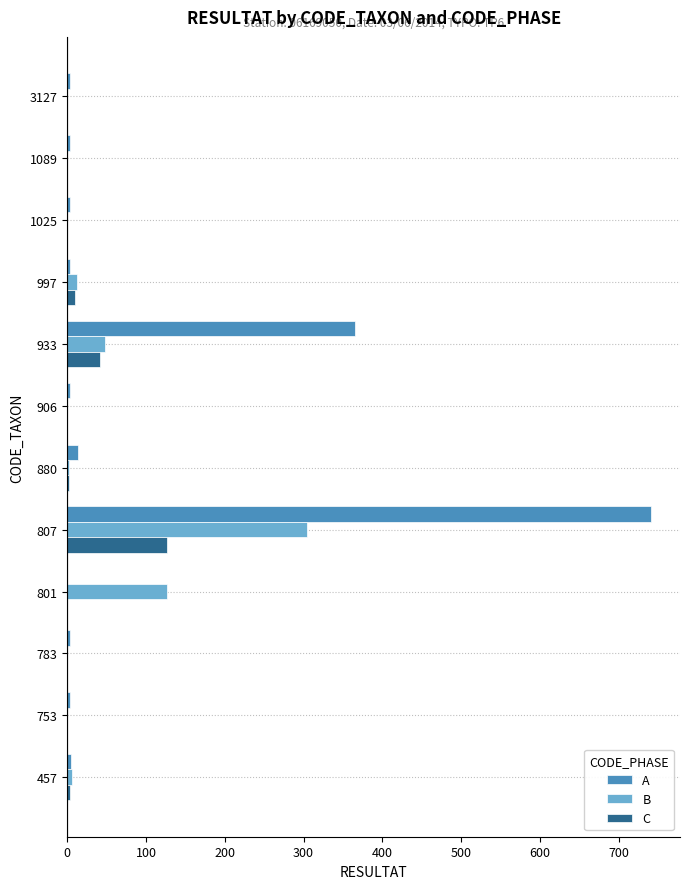

At which category is the sum across all series the highest?

807